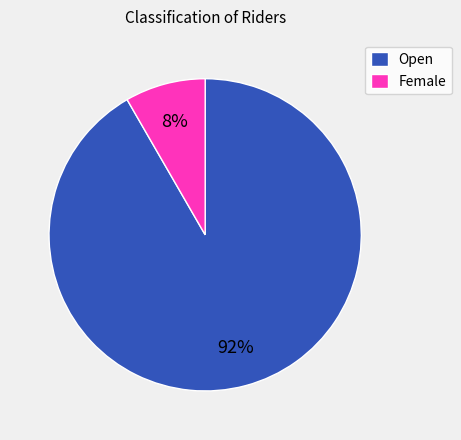

How many segments does this pie chart have?

2